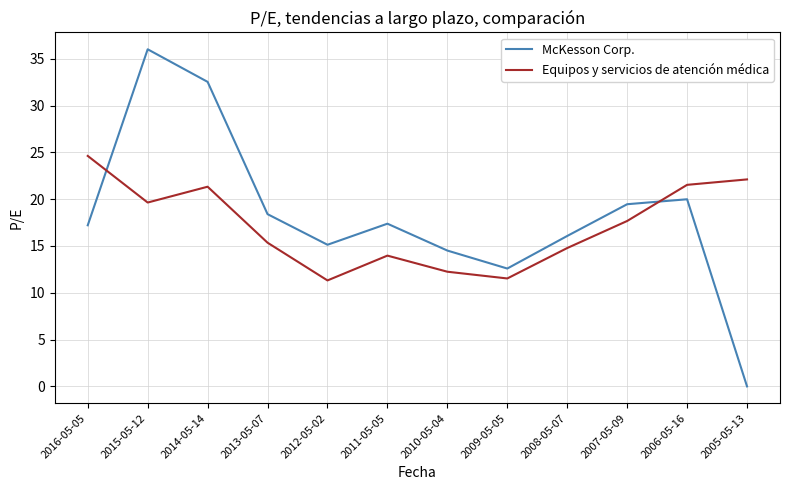

Rank the series at 2014-05-14 from highest to lowest value.

McKesson Corp., Equipos y servicios de atención médica